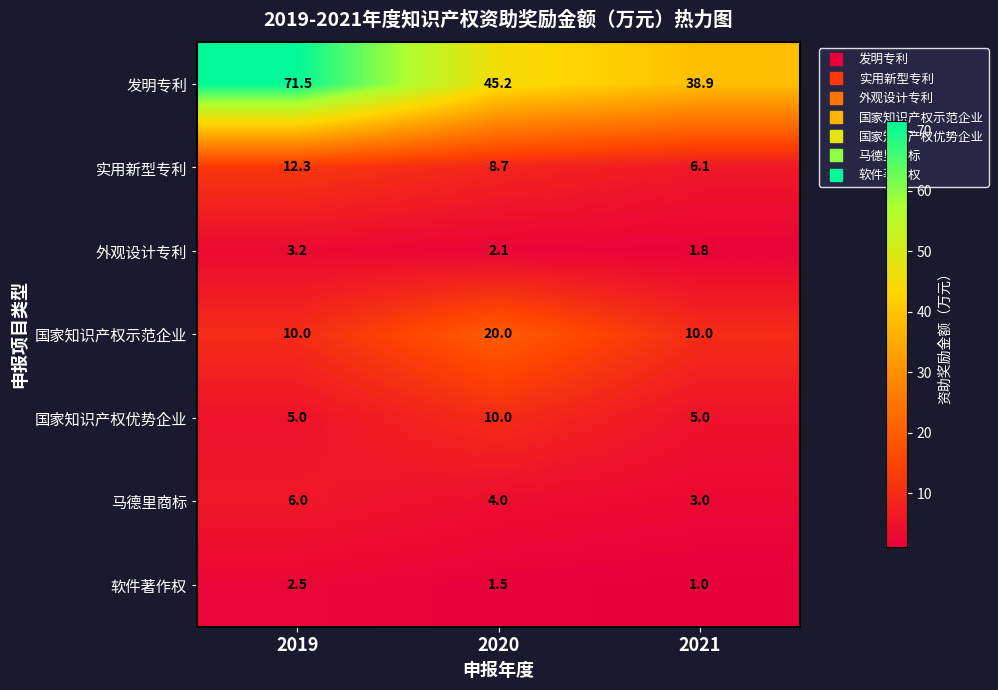

What is the spread (max minus min) of values at 2021?

37.9